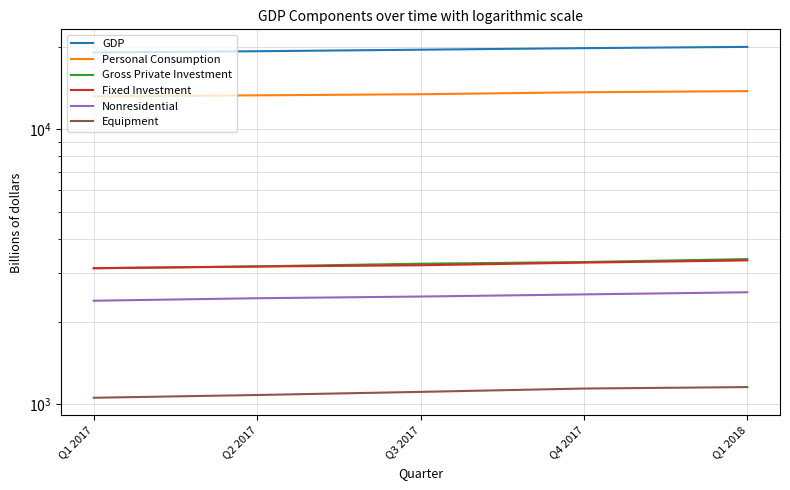

How many data points in Equipment are above 1111?

2